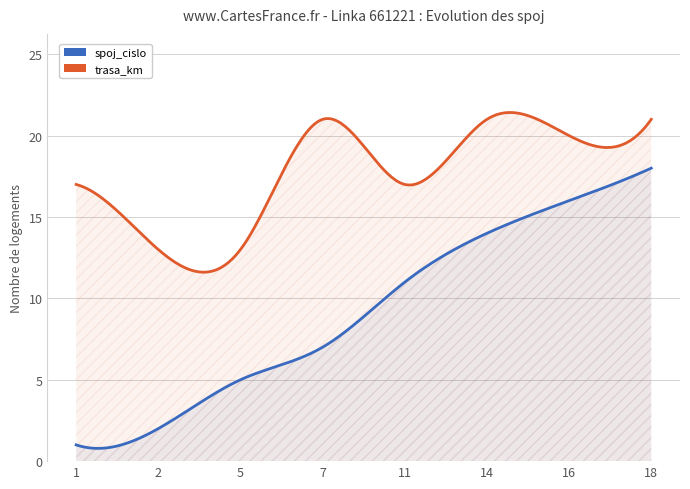

At which label is trasa_km closest to 17?

1